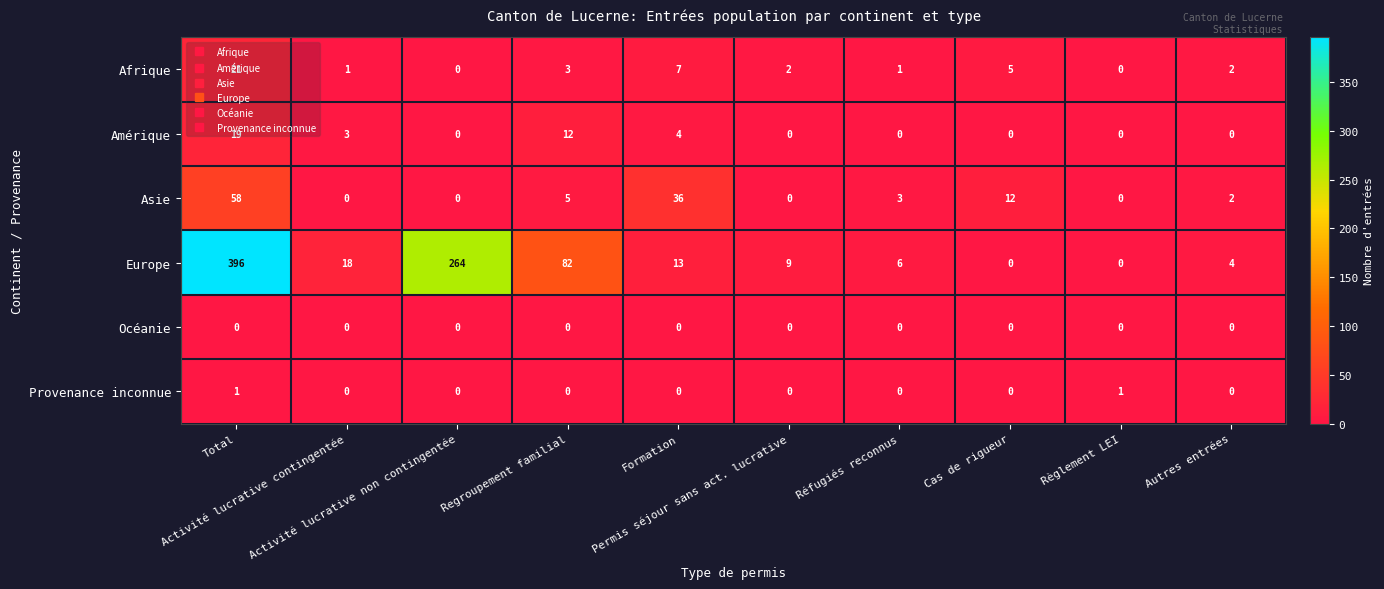

Count the Provenance inconnue values in the range 0 to 1.

10